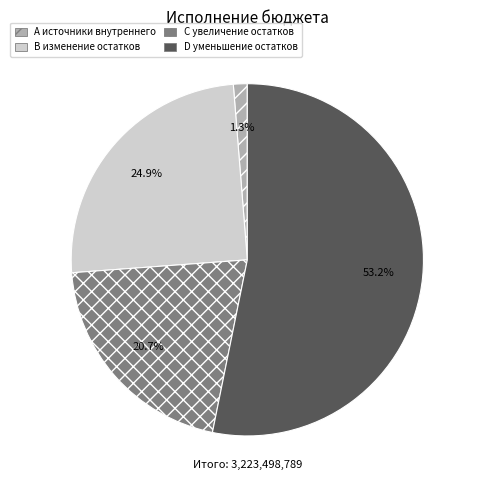

Is there any slice that represents more than half of the pie?

Yes